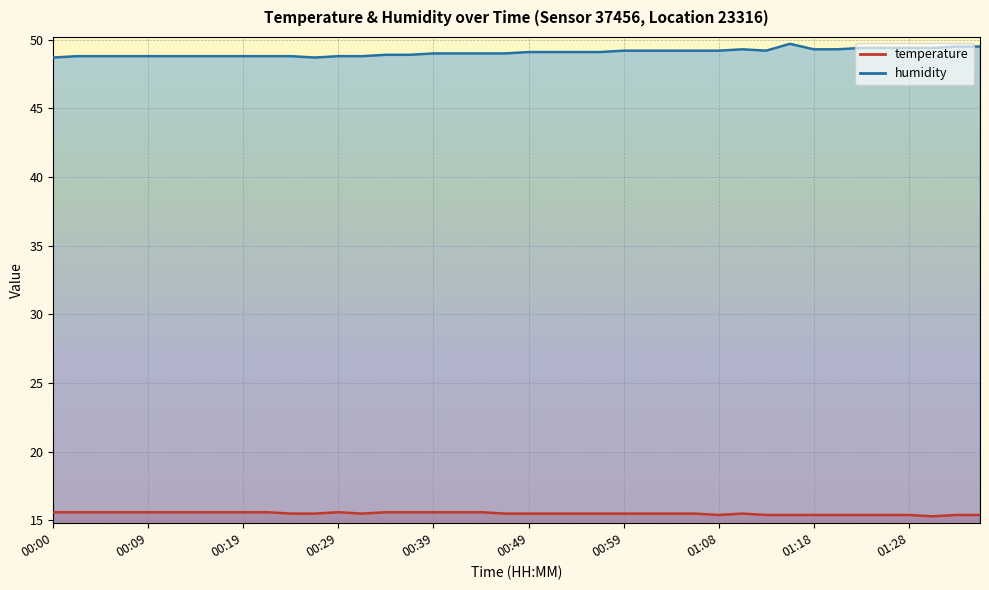

At 00:37, list the series in order from largest to smallest.

humidity, temperature